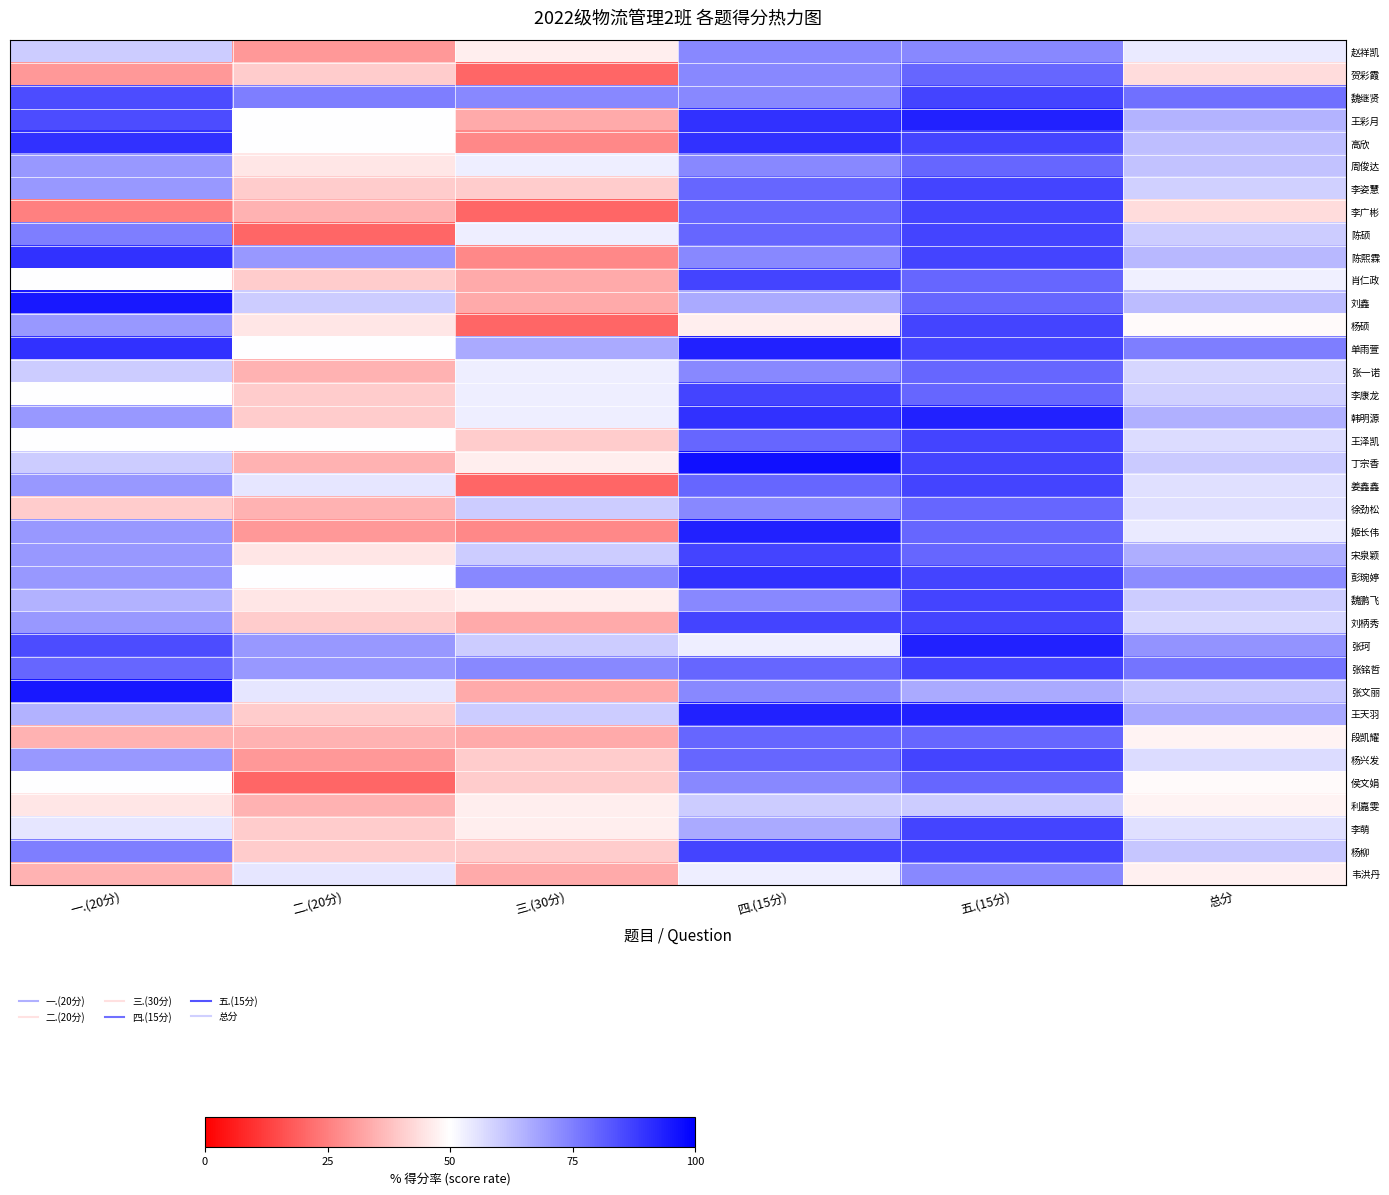

At which category is the sum across all series the highest?

五.(15分)